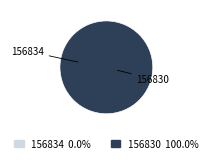

Is there any slice that represents more than half of the pie?

Yes